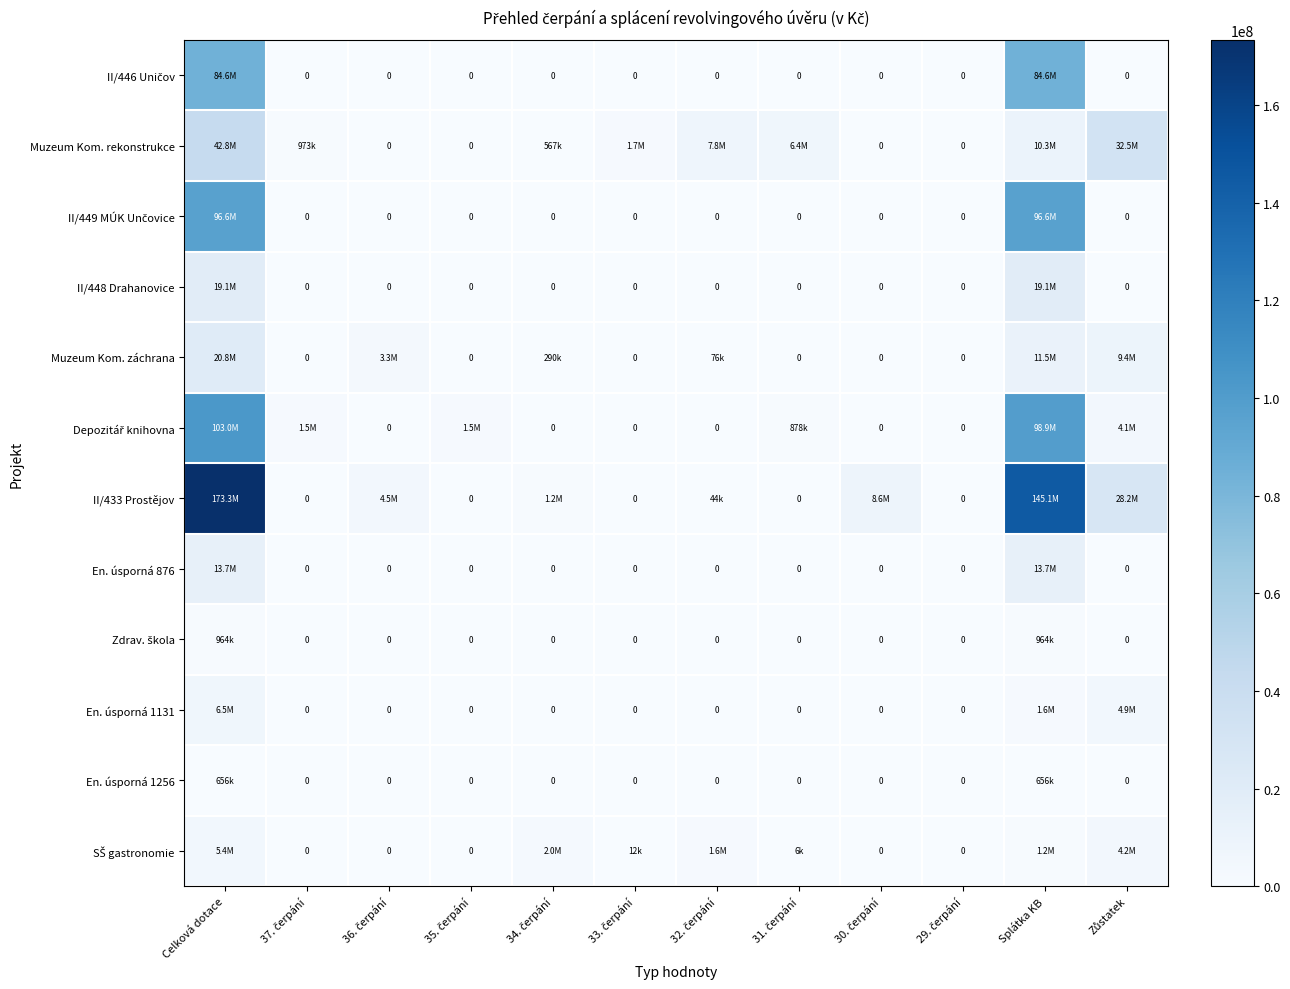

What is the total value across all series at 30. čerpání?

8592392